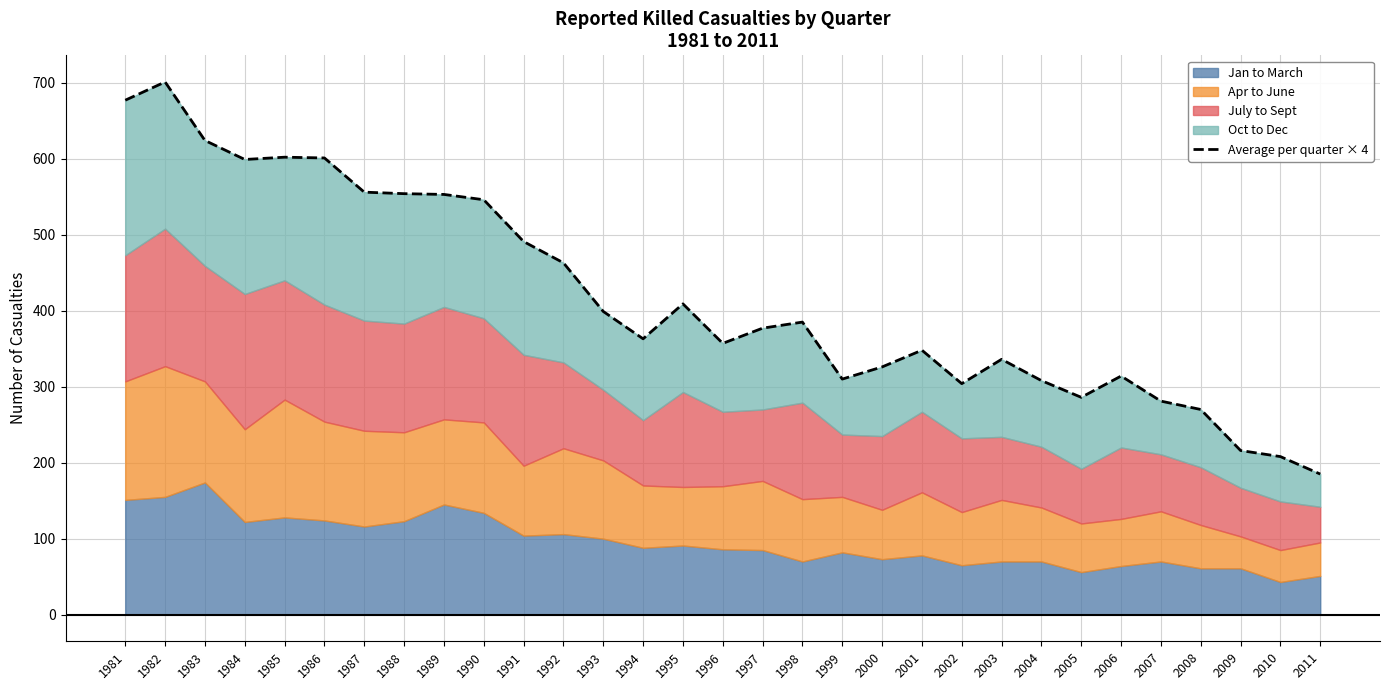

What is the sum of all values?

12949